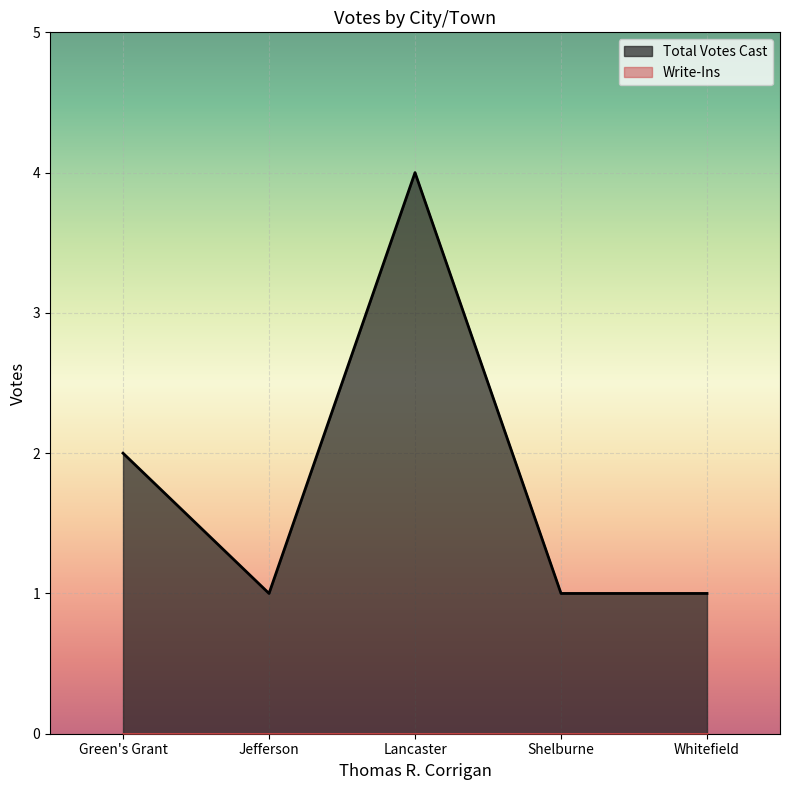

Rank the categories by value from highest to lowest.

Lancaster, Green's Grant, Jefferson, Shelburne, Whitefield